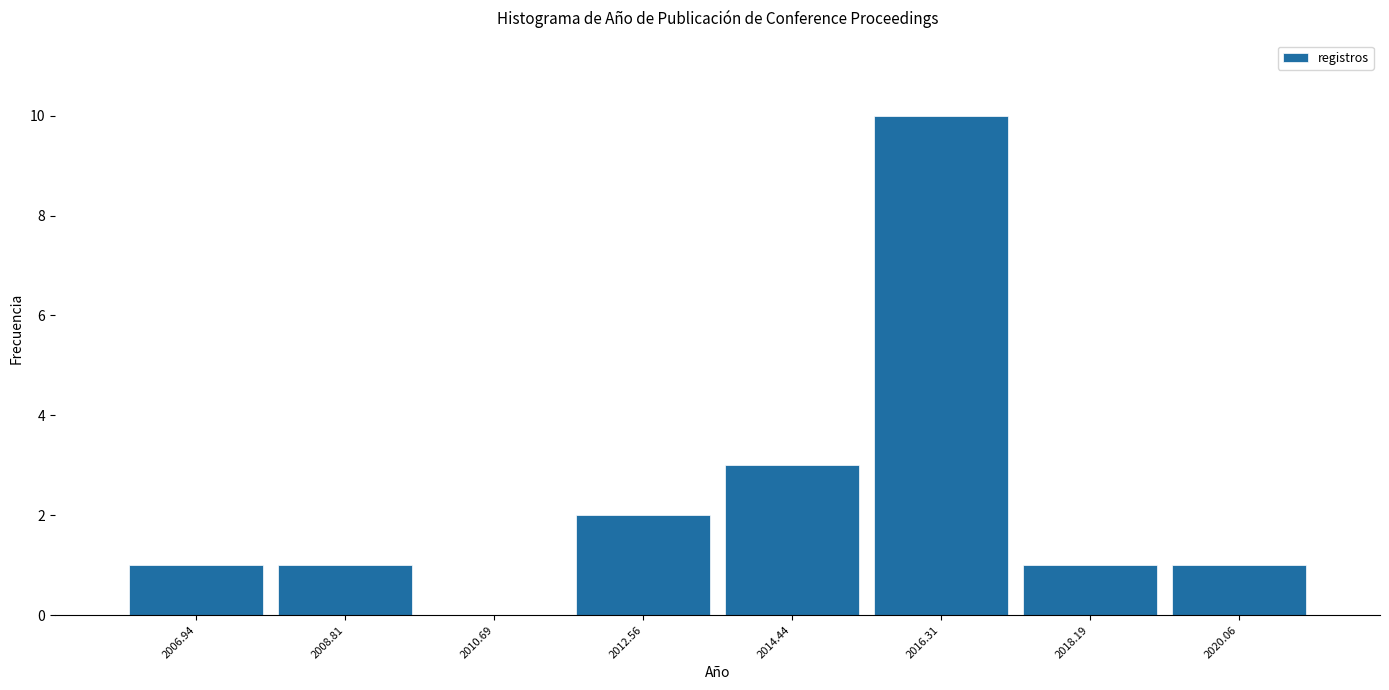

What is the height of the bar covering 2007.8 to 2009.8 on the x-axis? Neither the bar edges nor the heights are printed on the chart, so give them approximately, as read against the axes.

1